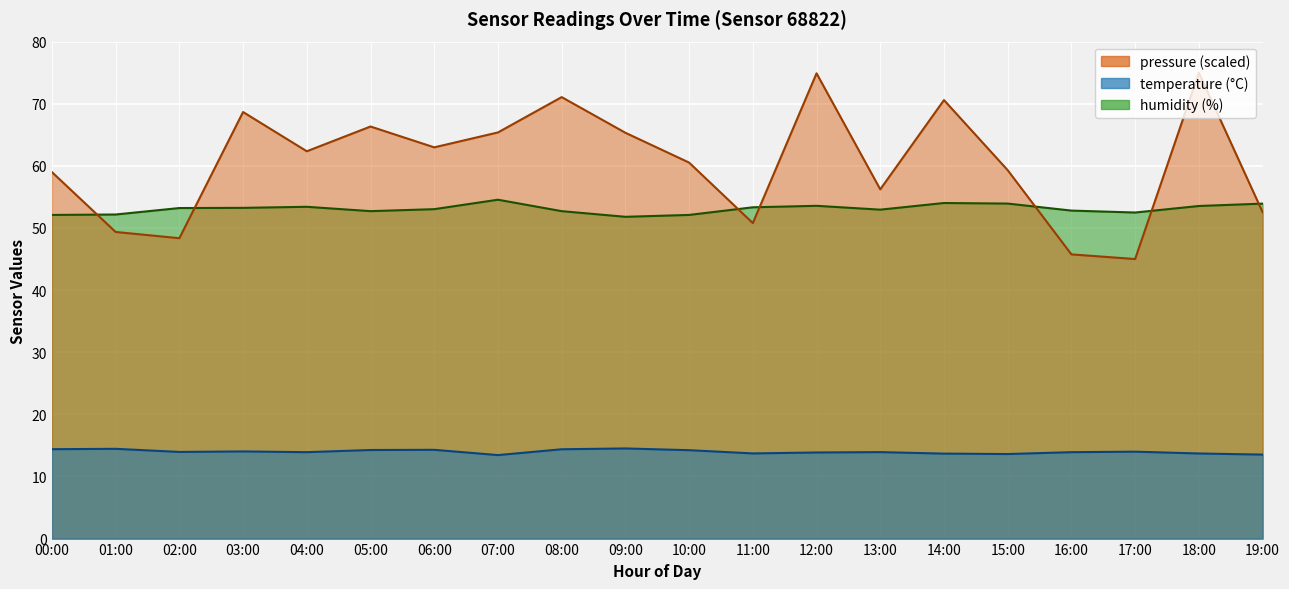

True or false: temperature and humidity cross at least once.

False